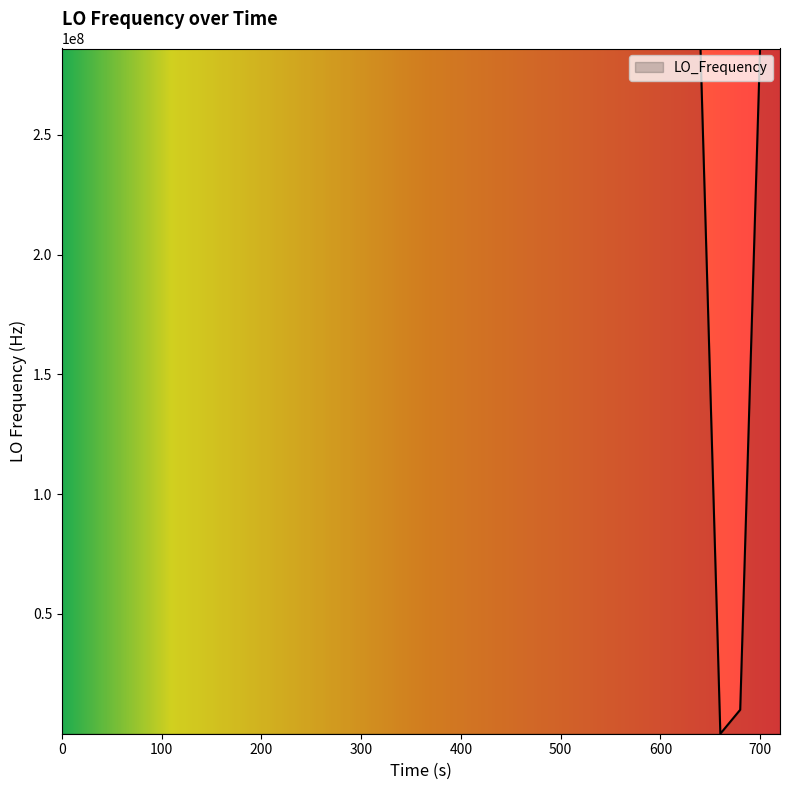

What is the greatest value displayed?

286047016.0